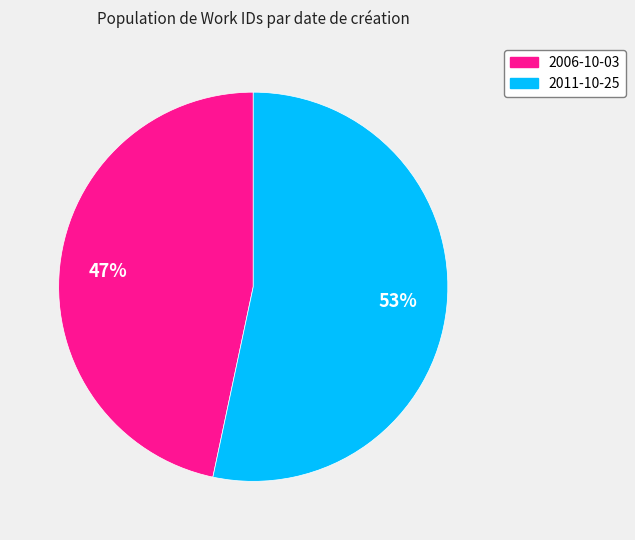

To the nearest percent, what is the average slice percentage?

50%